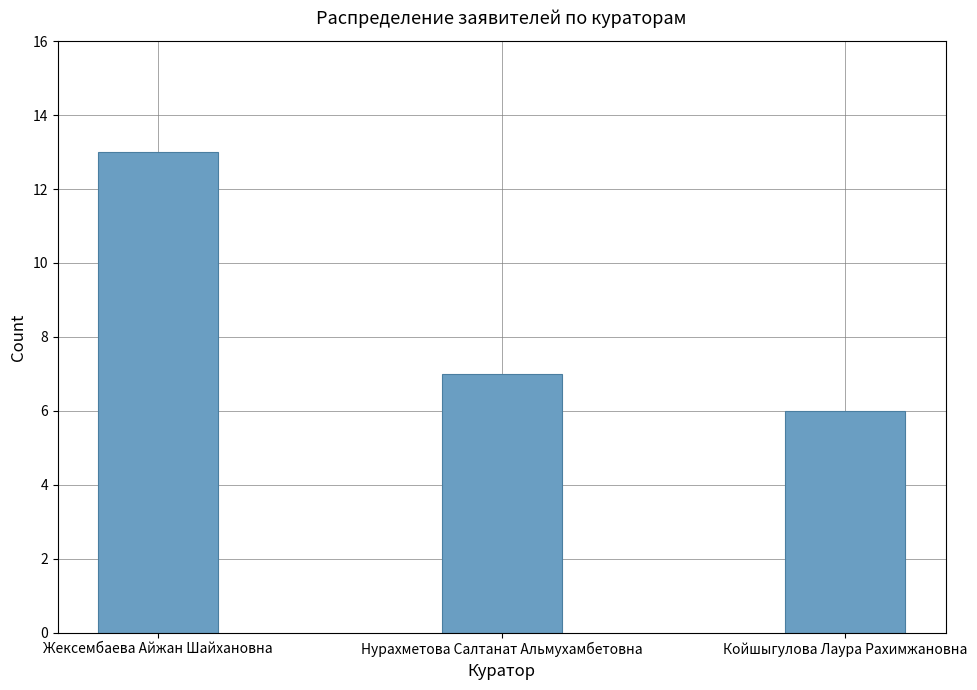

What is the change in value from Жексембаева Айжан Шайхановна to Койшыгулова Лаура Рахимжановна?

-7